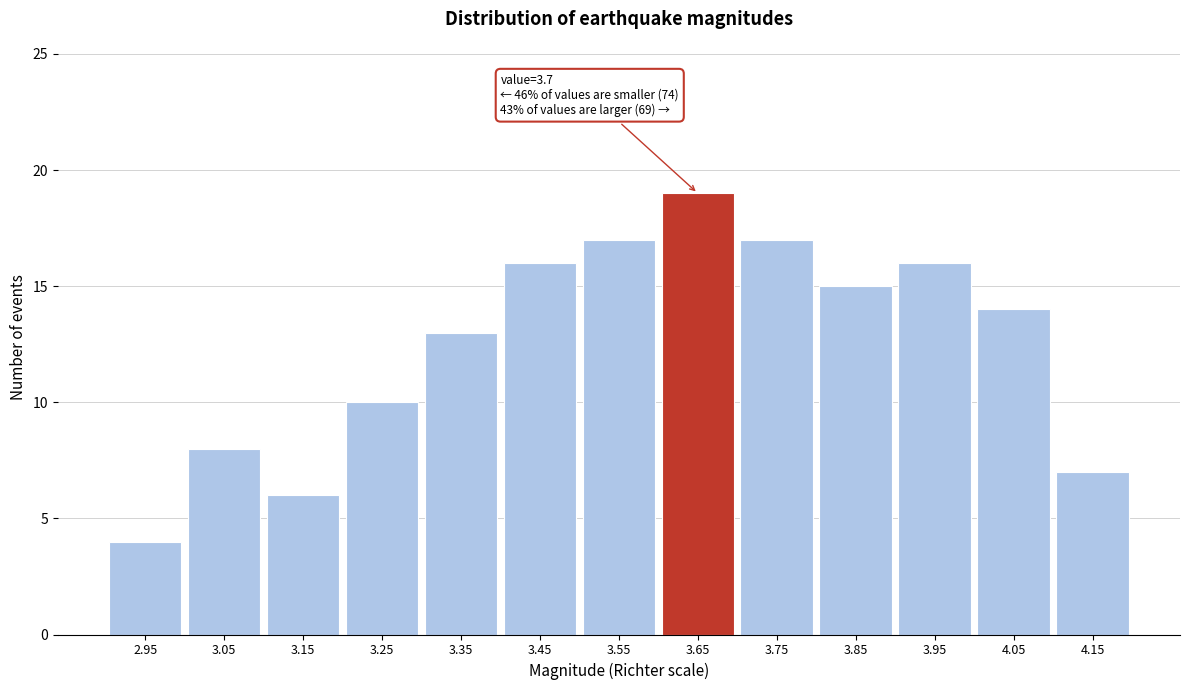

Reading right to left, list all the values displayed in this chart.

4.15=7	4.05=14	3.95=16	3.85=15	3.75=17	3.65=19	3.55=17	3.45=16	3.35=13	3.25=10	3.15=6	3.05=8	2.95=4